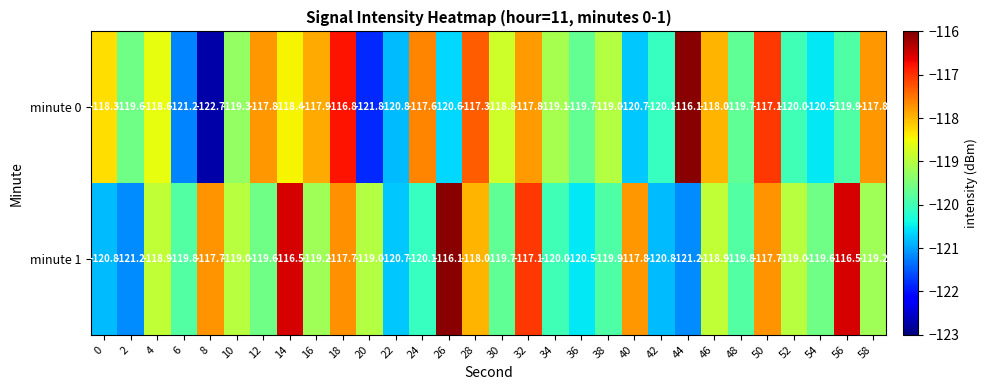

True or false: minute 0 has a value of -41.9 at 48.

False